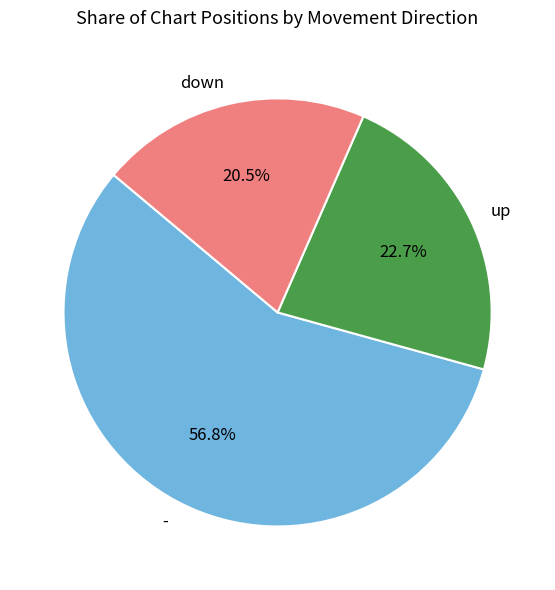

Is it true that up is 31% of the pie?

False